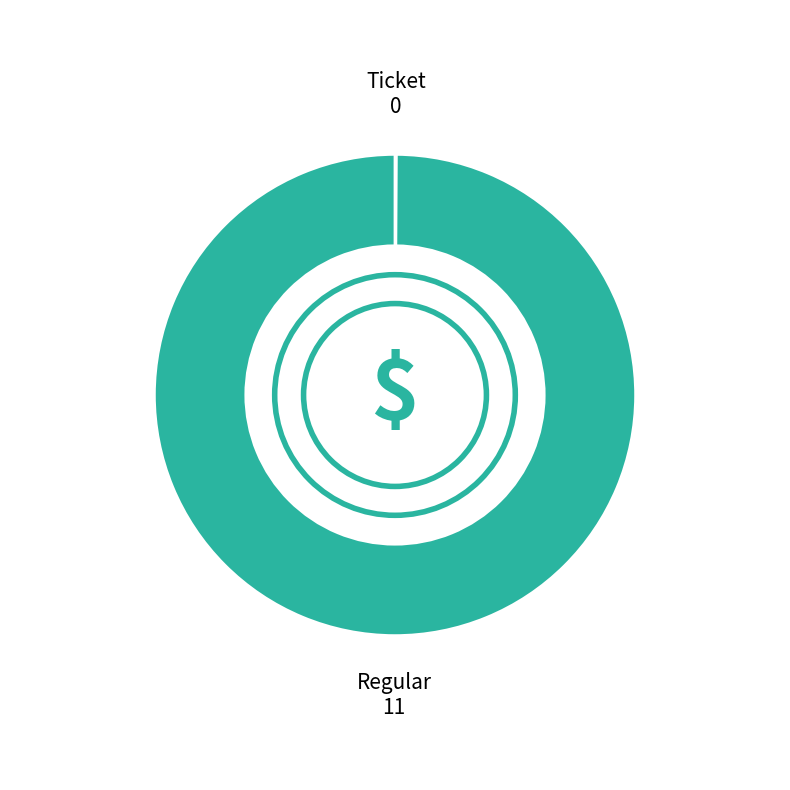

Is there any slice that represents more than half of the pie?

Yes